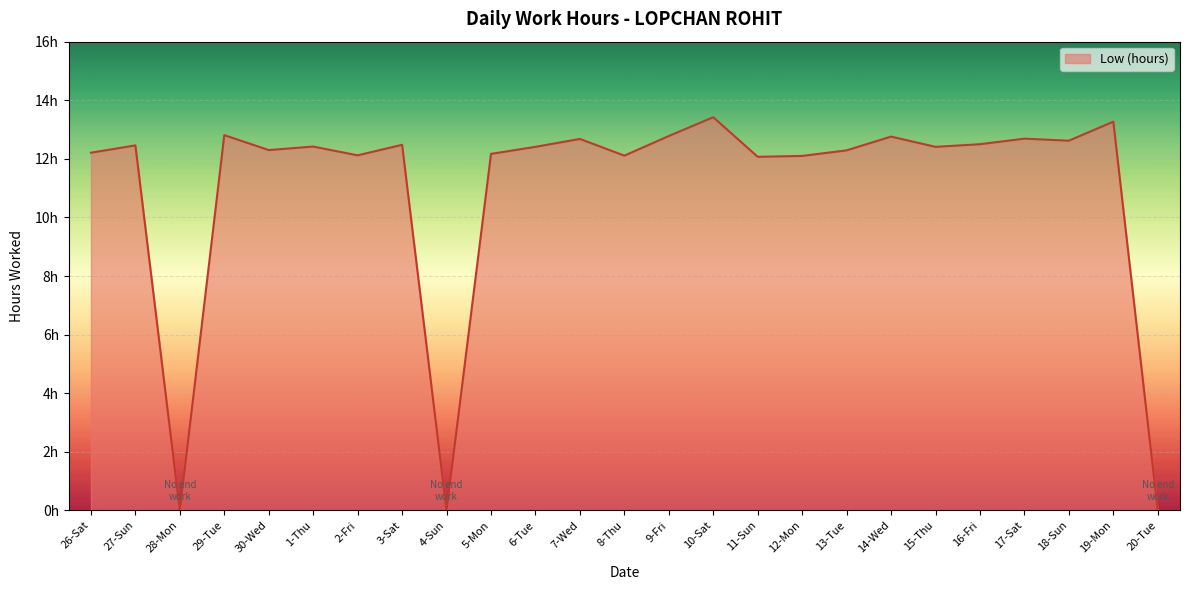

Where does the data first go above 12?

26-Sat